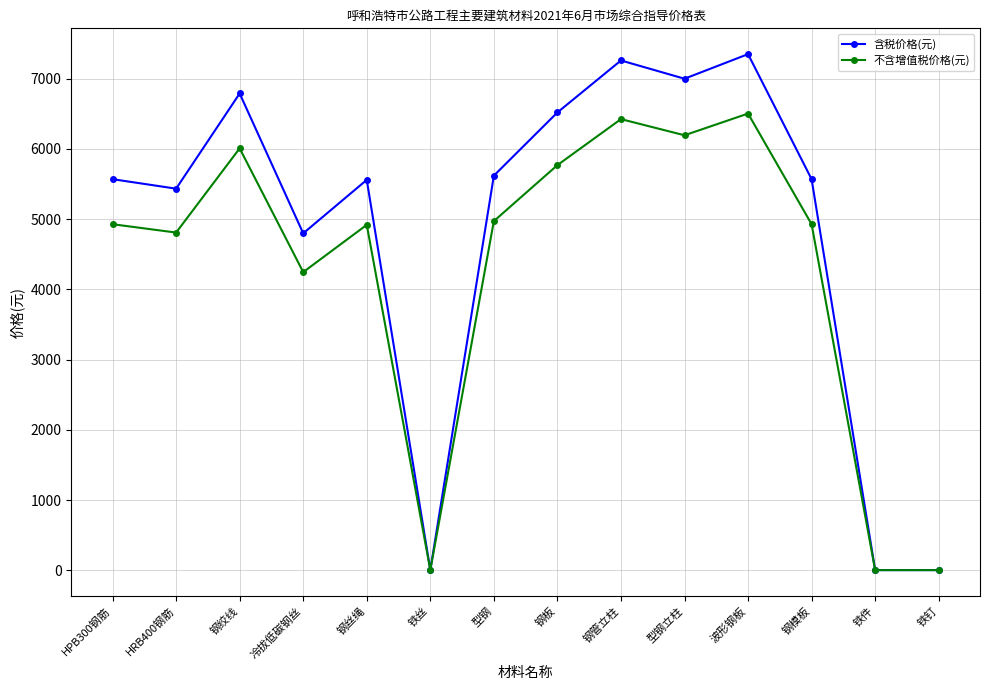

What are all the series names shown in the legend?

含税价格(元), 不含增值税价格(元)